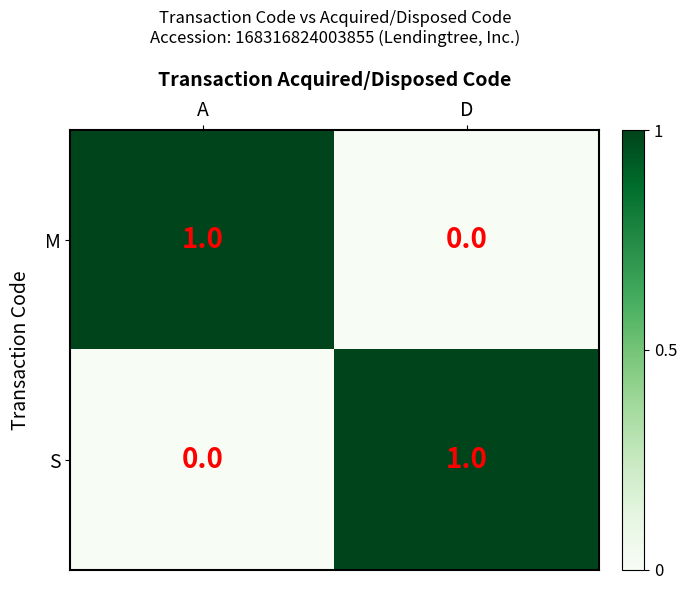

Rank the series at A from lowest to highest value.

S, M